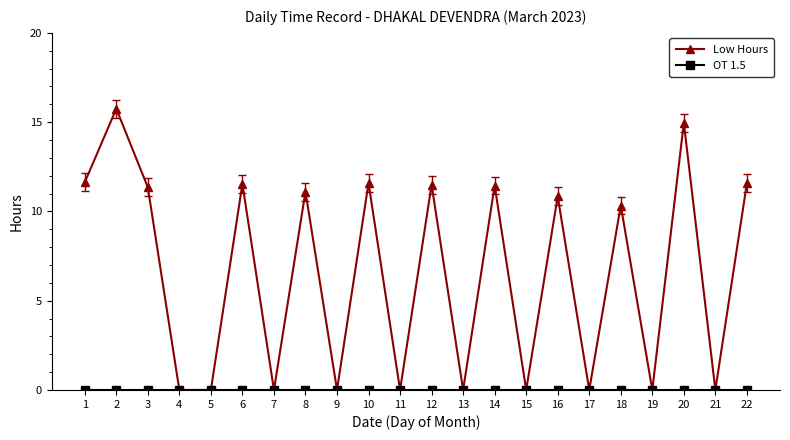

In Low Hours, how many points are higher than both neighbors (excluding endpoints)?

9